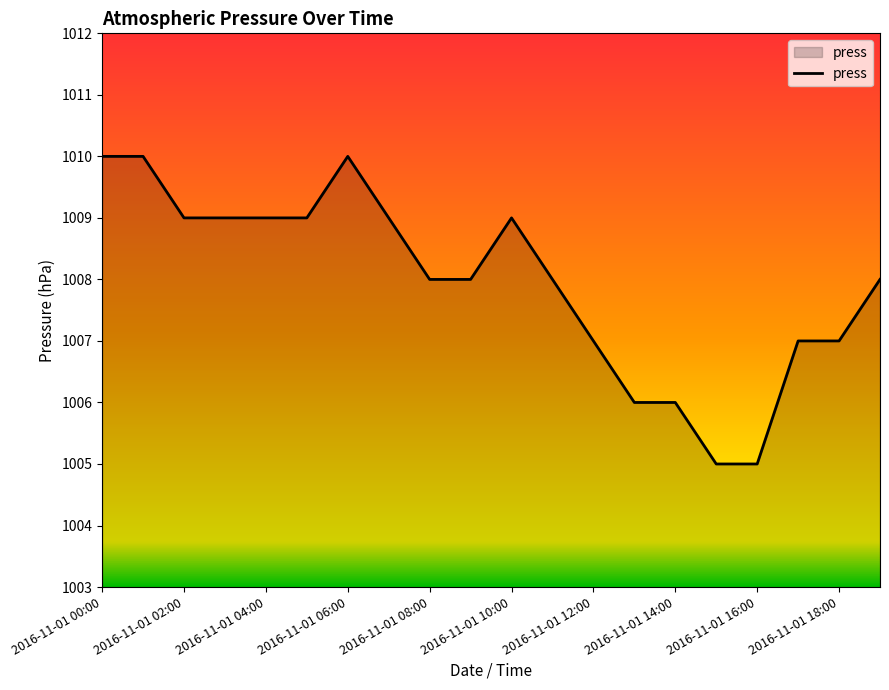

What is the difference between the maximum and minimum values?

5